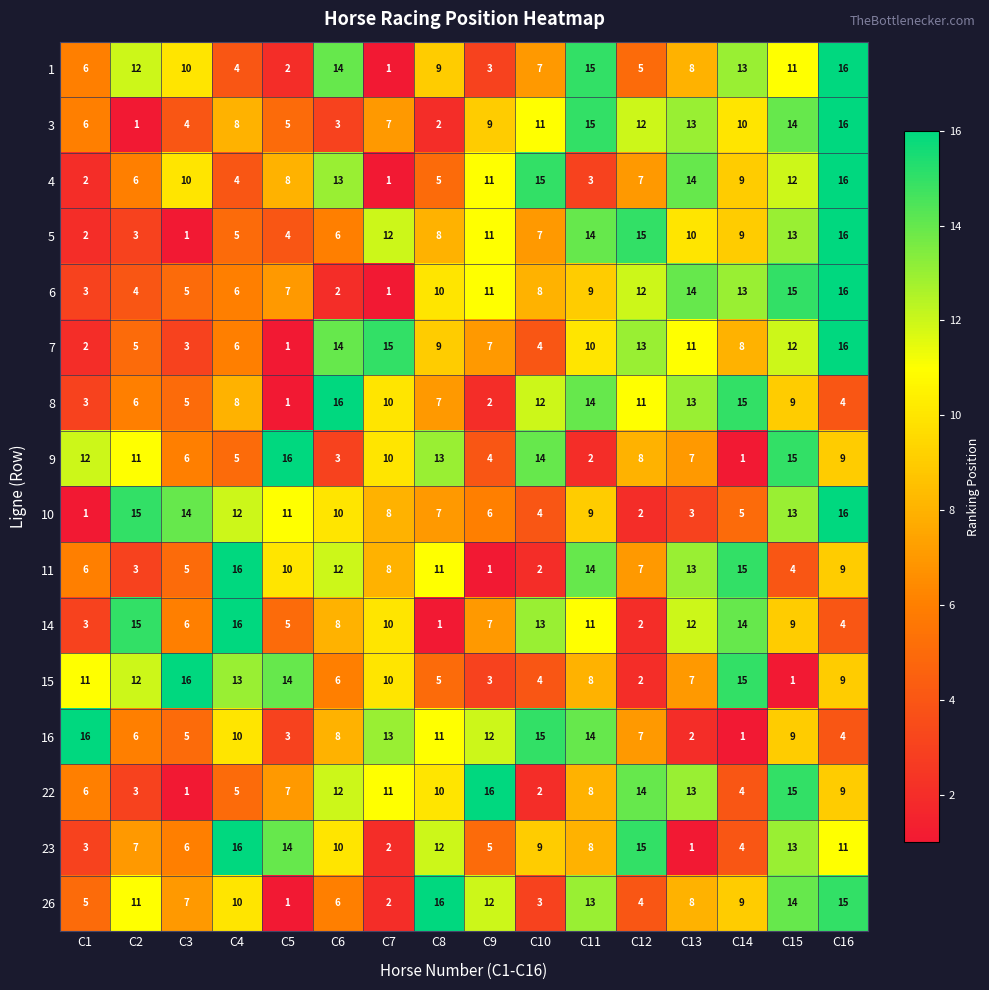

What is the smallest value displayed?

1